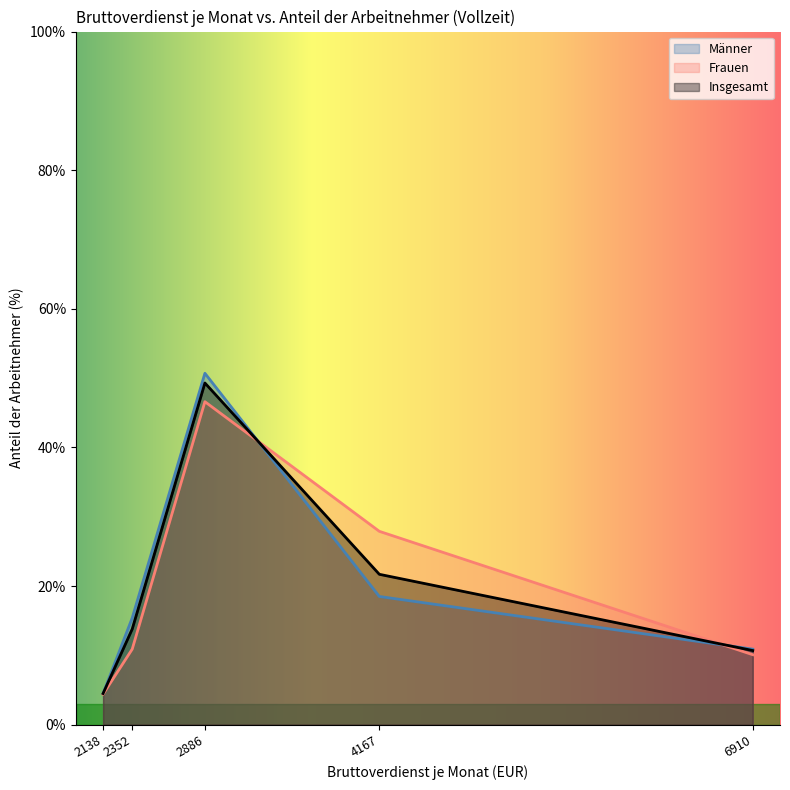

What is the sum of all Insgesamt values?

100.0